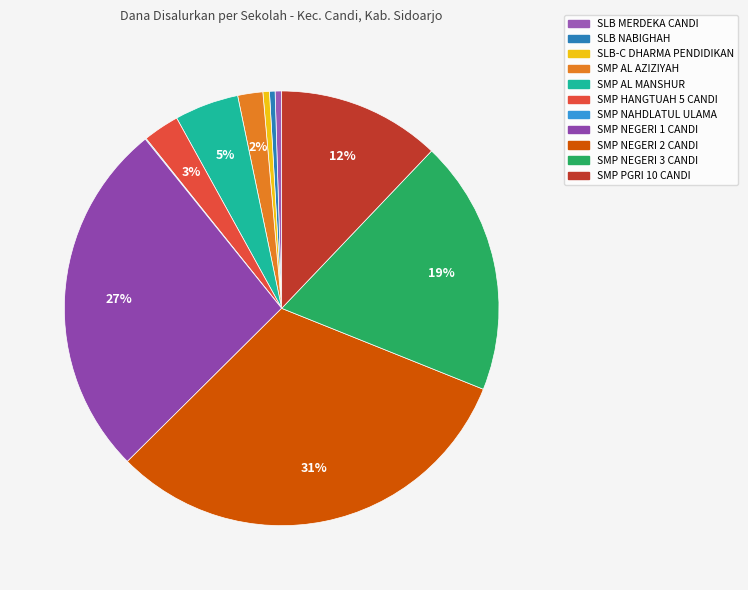

Which has a higher value, SLB MERDEKA CANDI or SMP NAHDLATUL ULAMA?

SLB MERDEKA CANDI